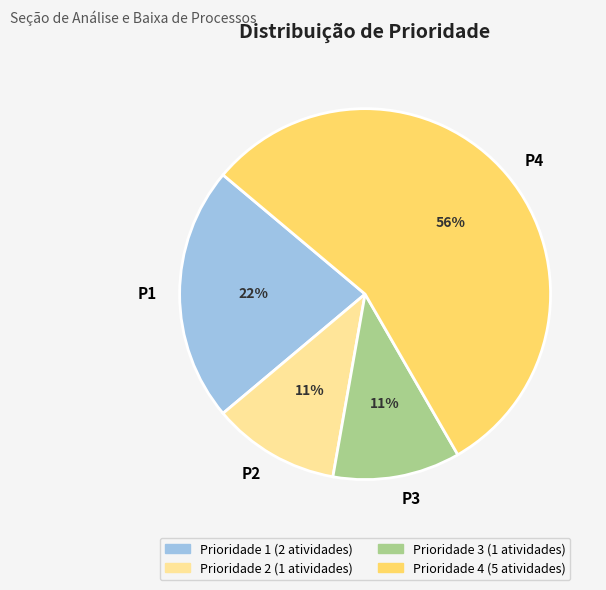

Which category has the biggest portion of the pie?

P4